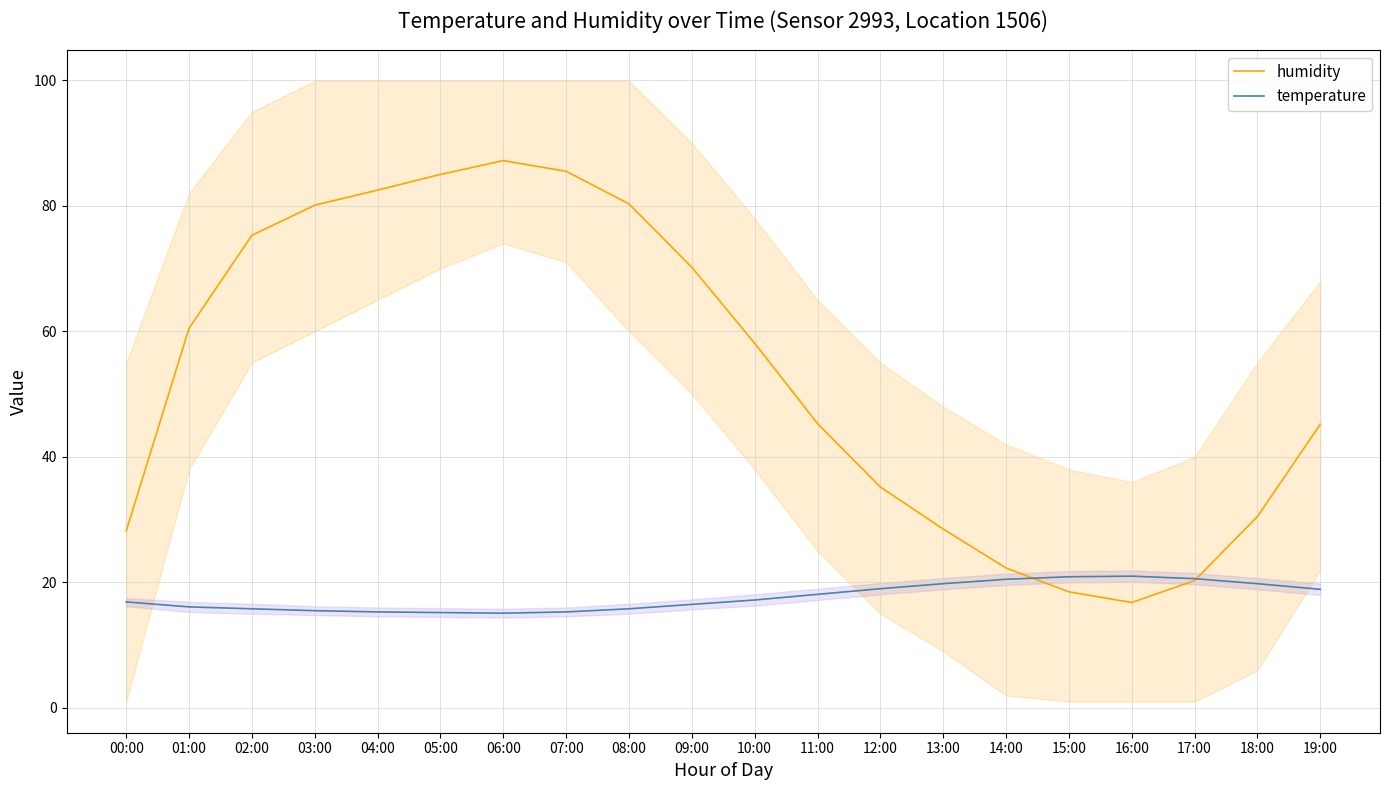

Rank the categories by temperature value from lowest to highest.

06:00, 05:00, 04:00, 07:00, 03:00, 02:00, 08:00, 01:00, 09:00, 00:00, 10:00, 11:00, 19:00, 12:00, 13:00, 18:00, 14:00, 17:00, 15:00, 16:00